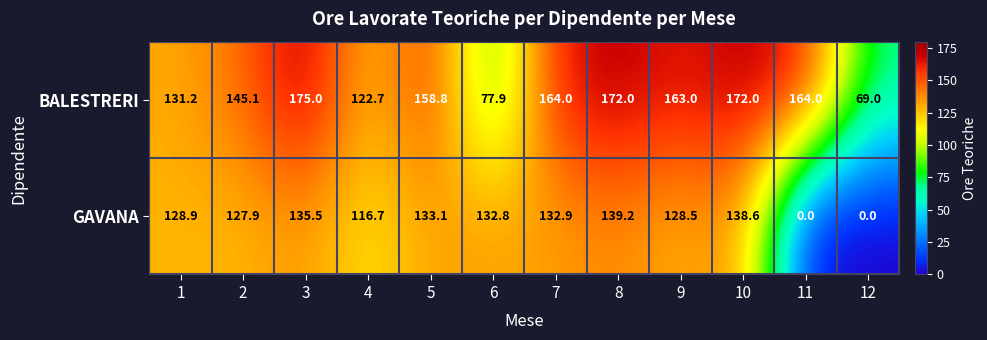

The BALESTRERI series shows 122.7 at 4. True or false?

True